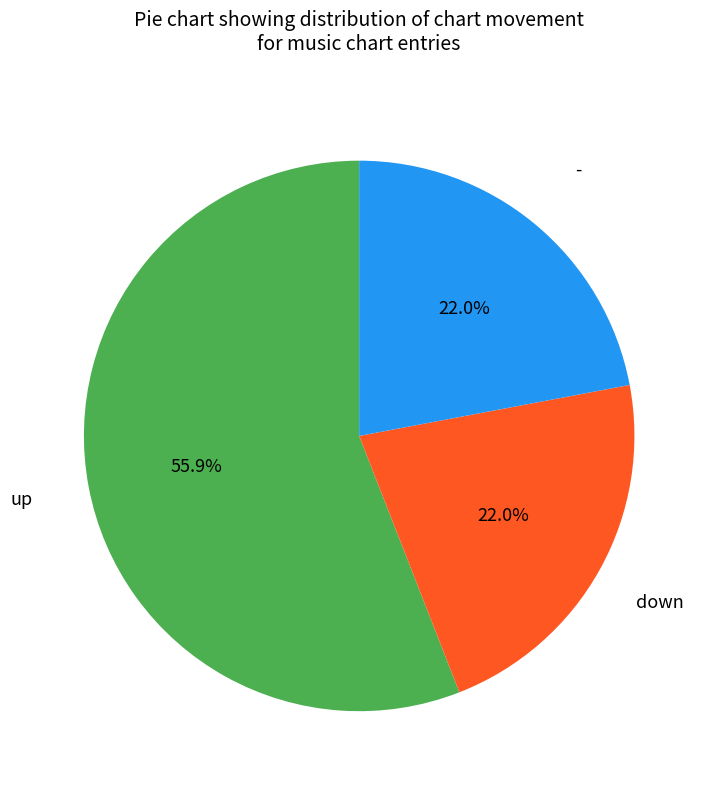

Is there any slice that represents more than half of the pie?

Yes